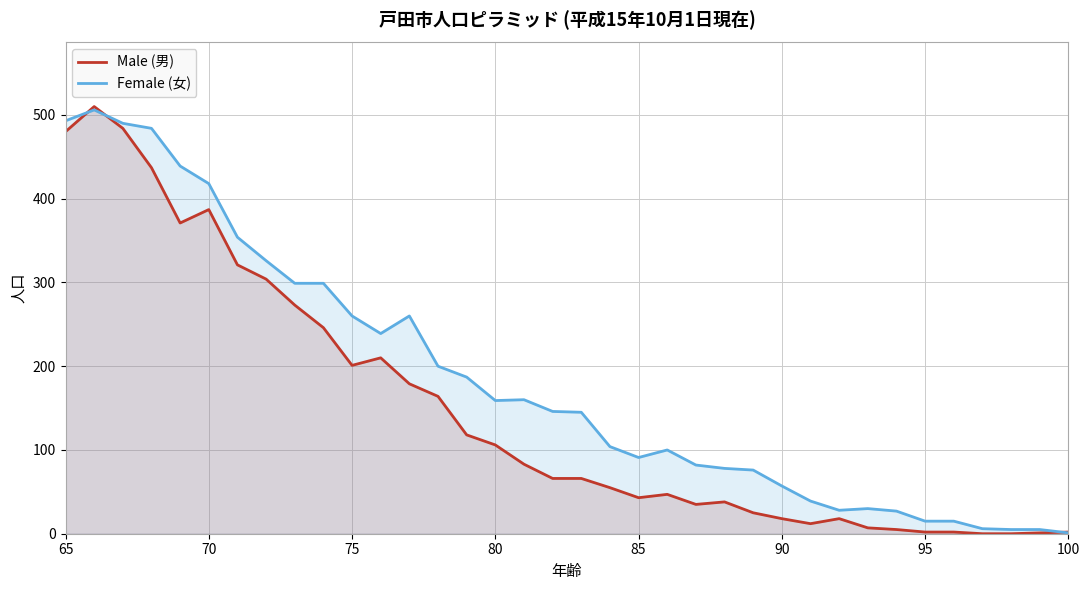

Is the value of Female (女) at 32 greater than the value of Male (男) at 32?

Yes